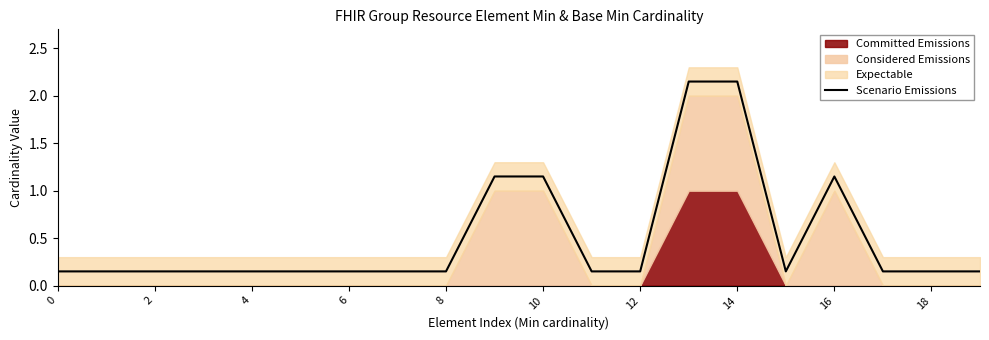

True or false: the data has more than 2 interior local peaks.

False